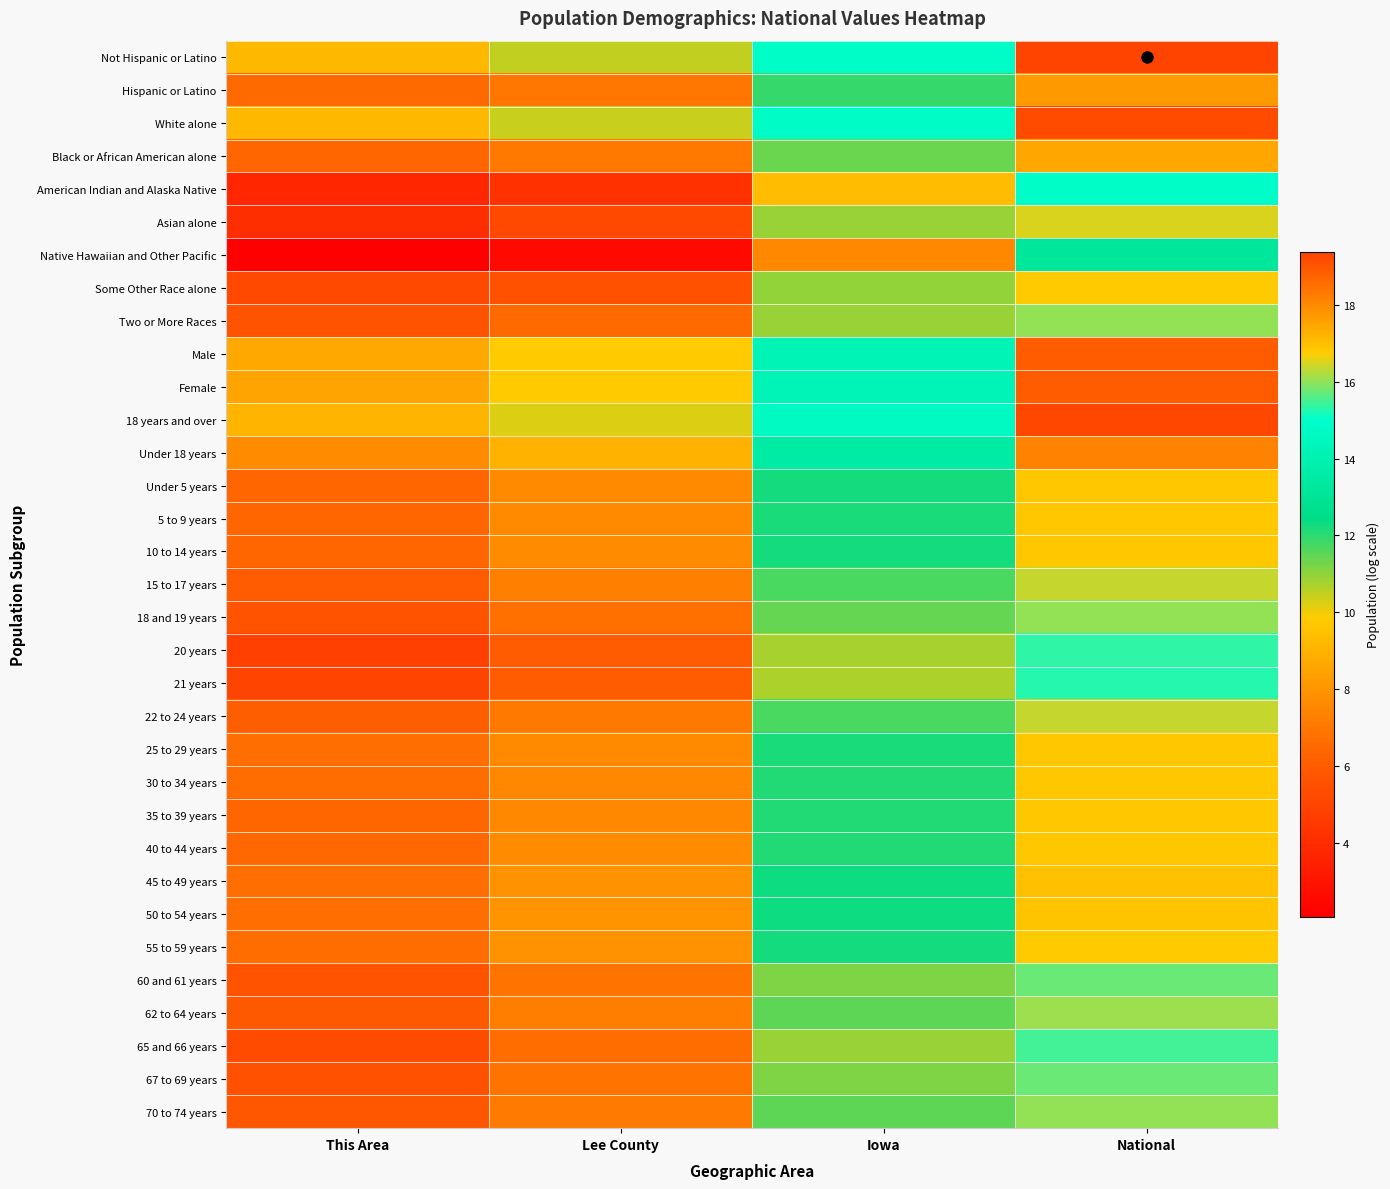

What is the difference between the highest and lowest values at National?

6.2